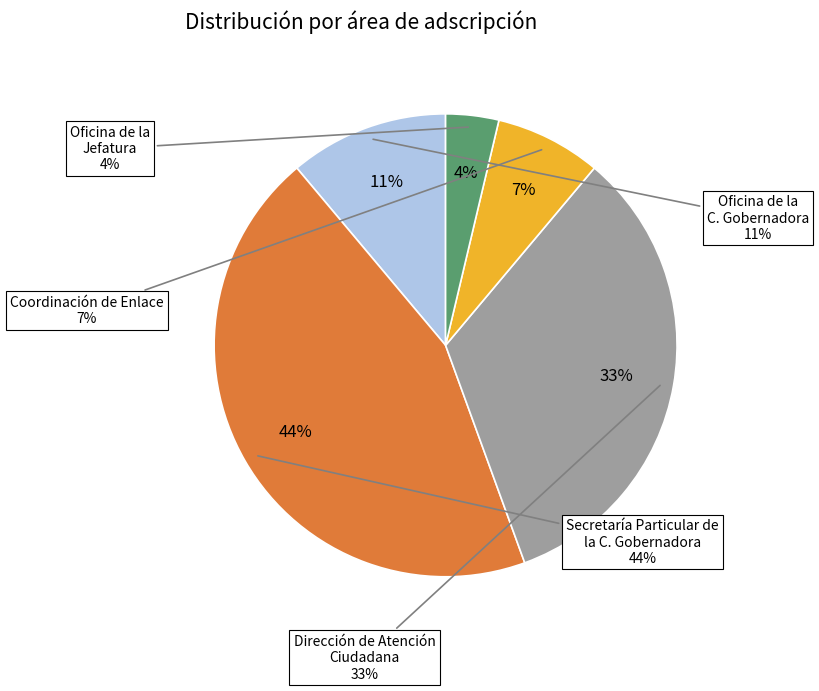

Rank the categories by value from lowest to highest.

Oficina de la Jefatura, Coordinación de Enlace, Oficina de la C. Gobernadora, Dirección de Atención Ciudadana, Secretaría Particular de la C. Gobernadora